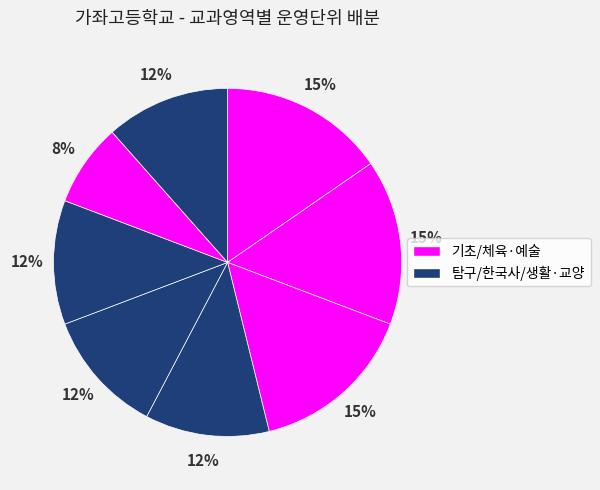

How many slices are in this pie chart?

8